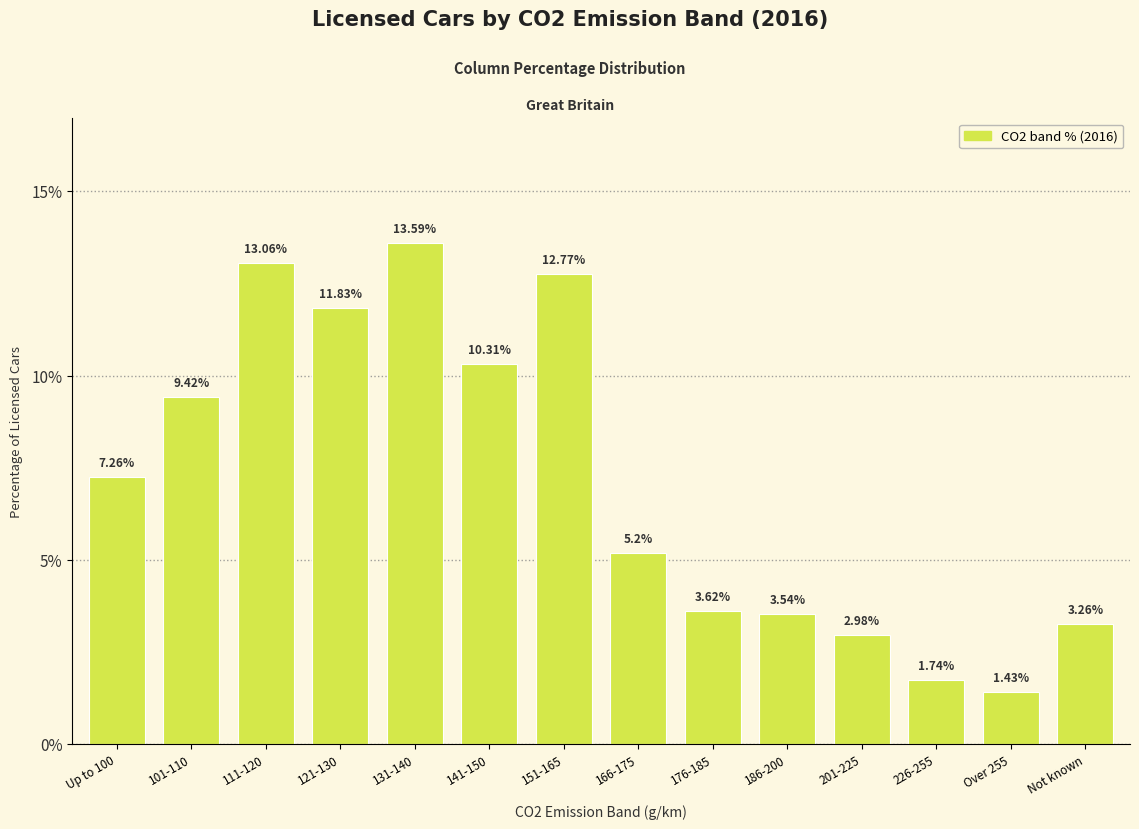

Rank the categories by value from lowest to highest.

Over 255, 226-255, 201-225, Not known, 186-200, 176-185, 166-175, Up to 100, 101-110, 141-150, 121-130, 151-165, 111-120, 131-140